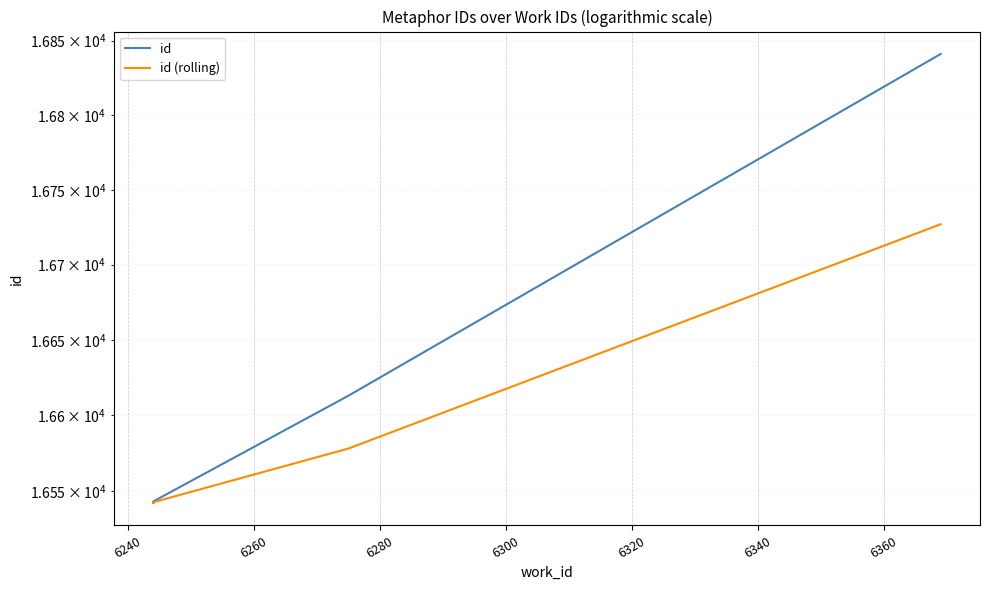

True or false: id and id (rolling) intersect in this chart.

False